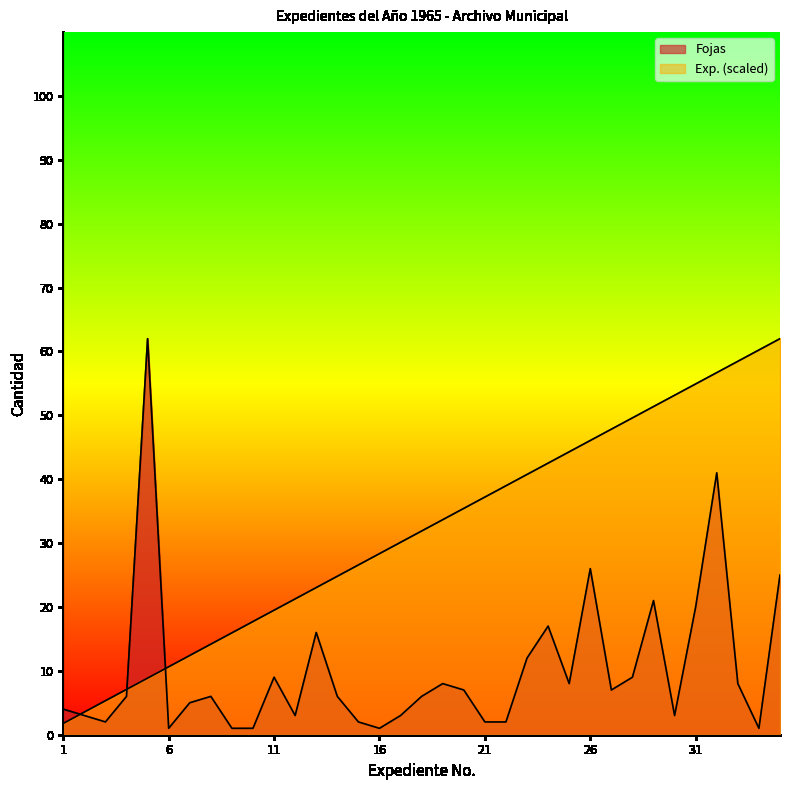

List the series in order of their peak value, highest first.

Fojas, Exp.